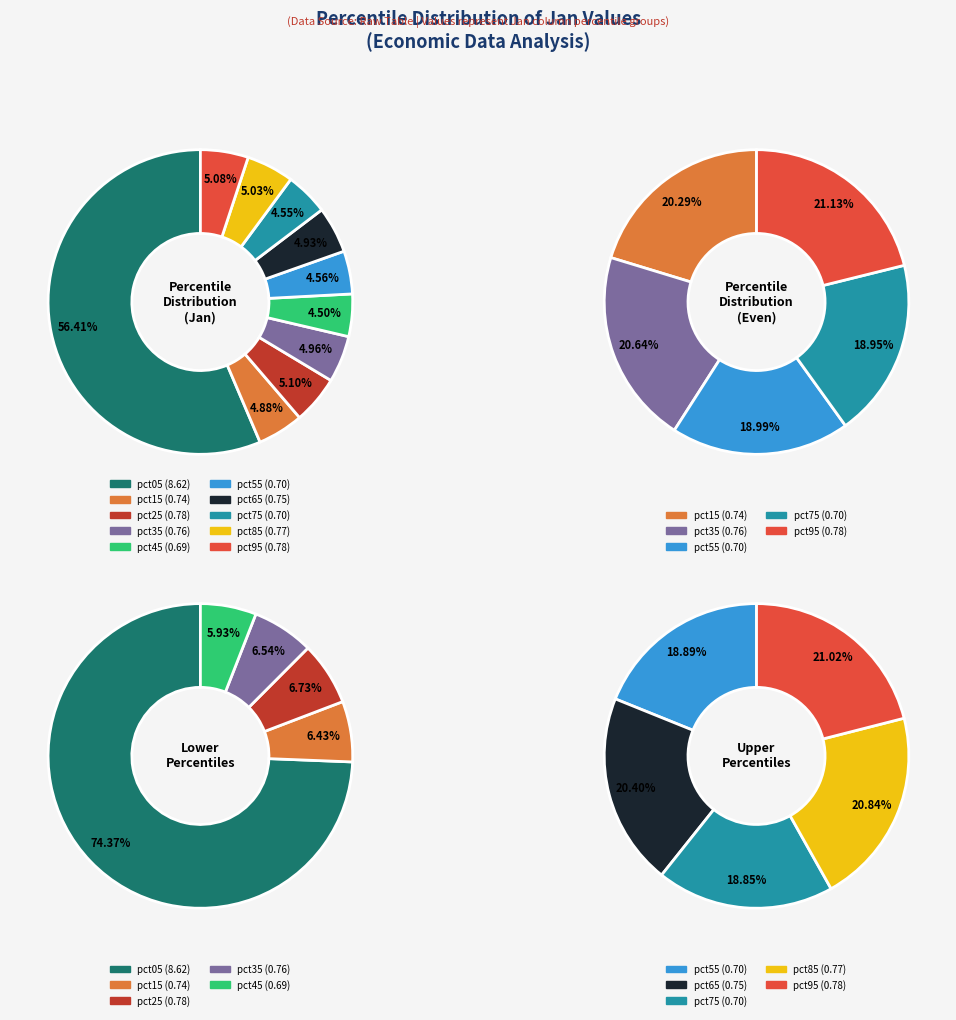

Do pct75 and pct05 together represent more than half of the pie?

Yes